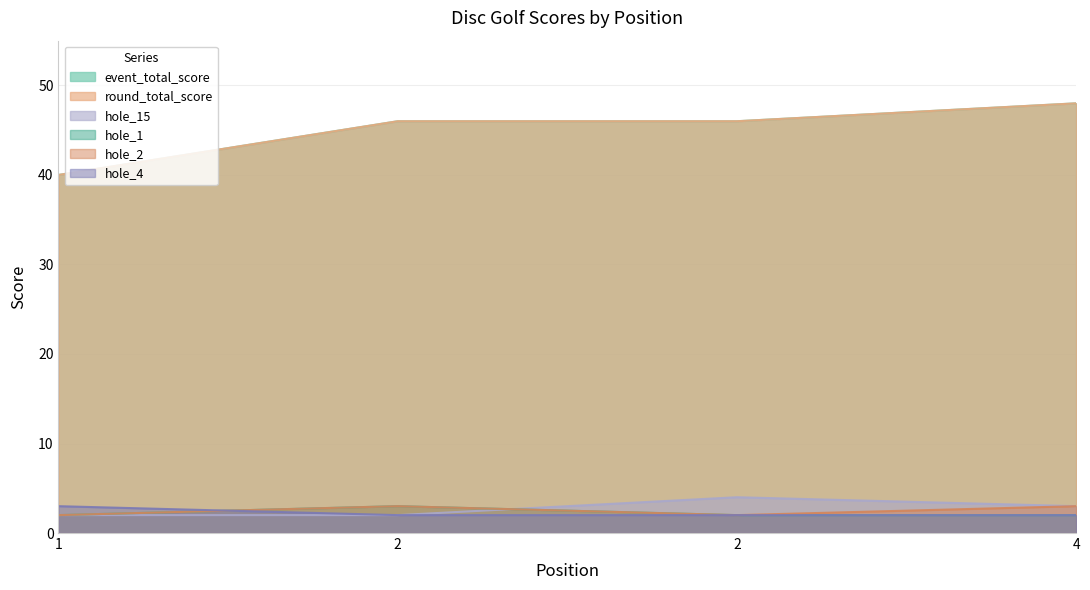

At how many categories does at least one series exceed 46?

1